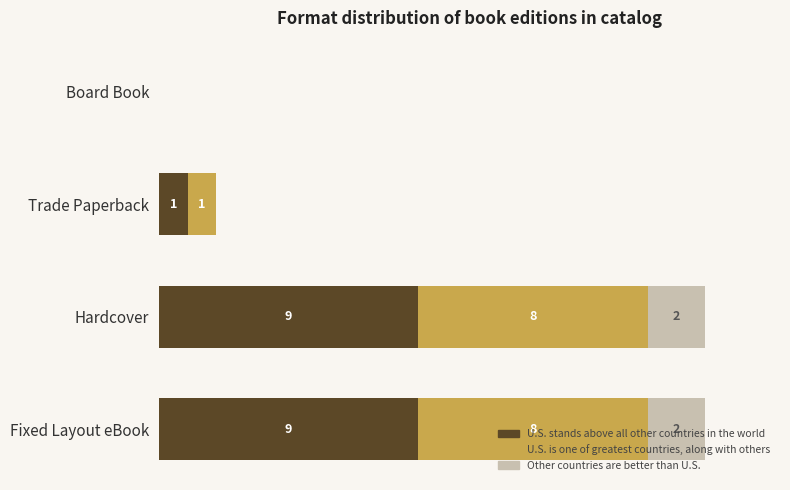

What are all the series names shown in the legend?

U.S. stands above all other countries in the world, U.S. is one of greatest countries, along with others, Other countries are better than U.S.